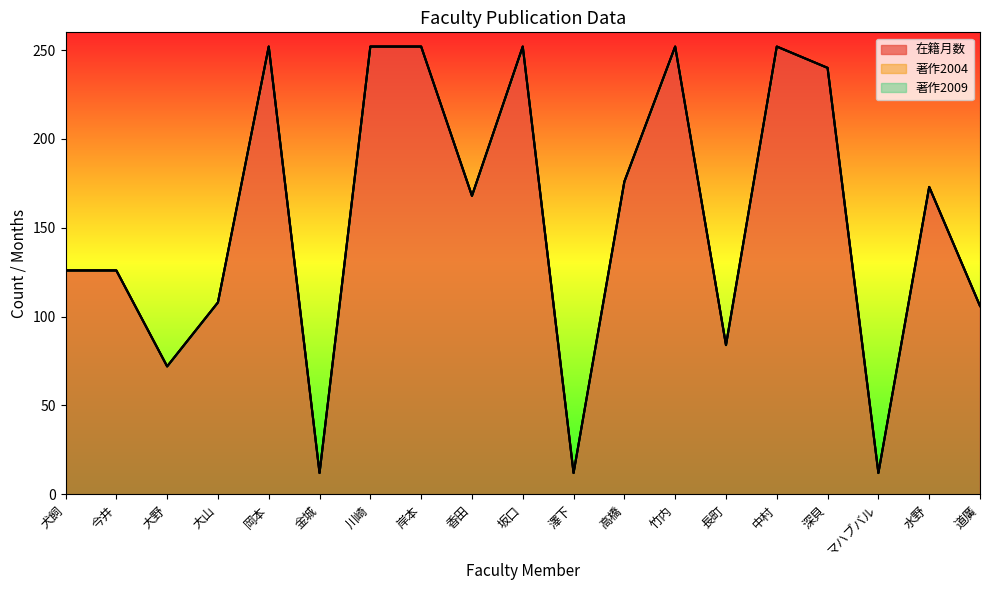

What is the sum of all 在籍月数 values?

2927